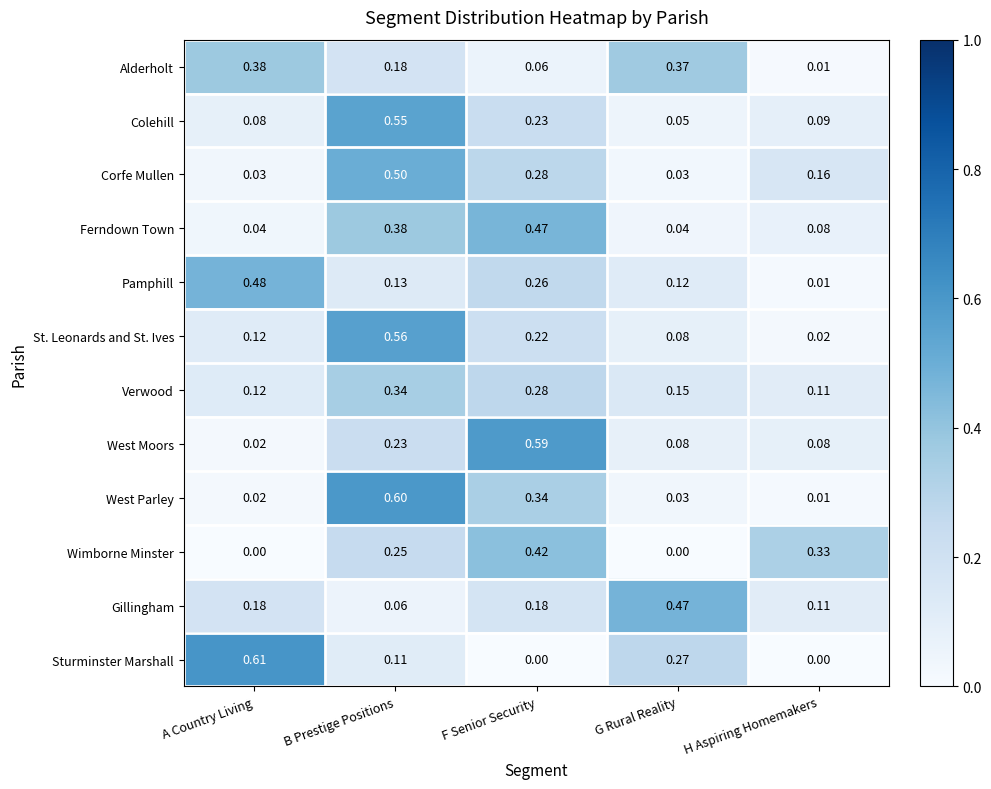

Is the value of West Moors at A Country Living greater than the value of Gillingham at G Rural Reality?

No